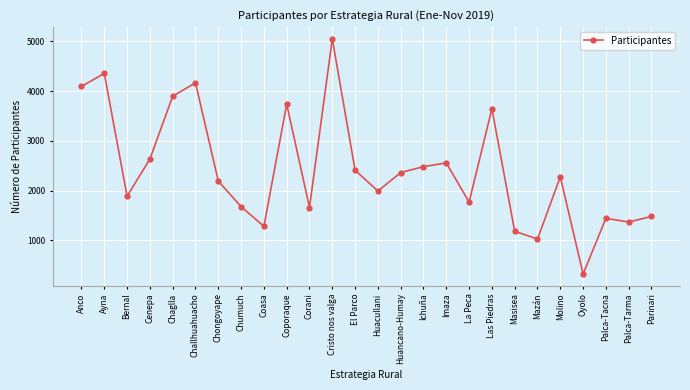

At which label is the value closest to 2687?

Cenepa